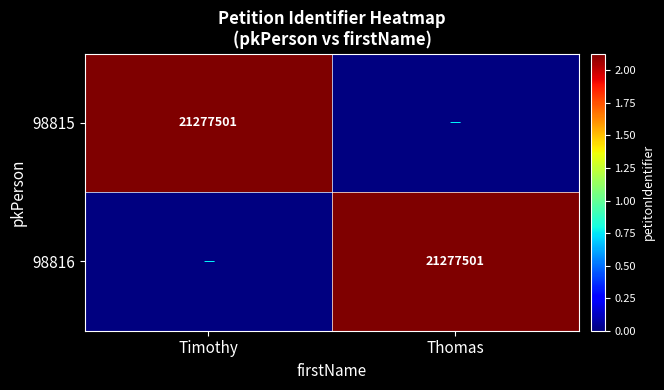

How many distinct data groups are displayed?

2